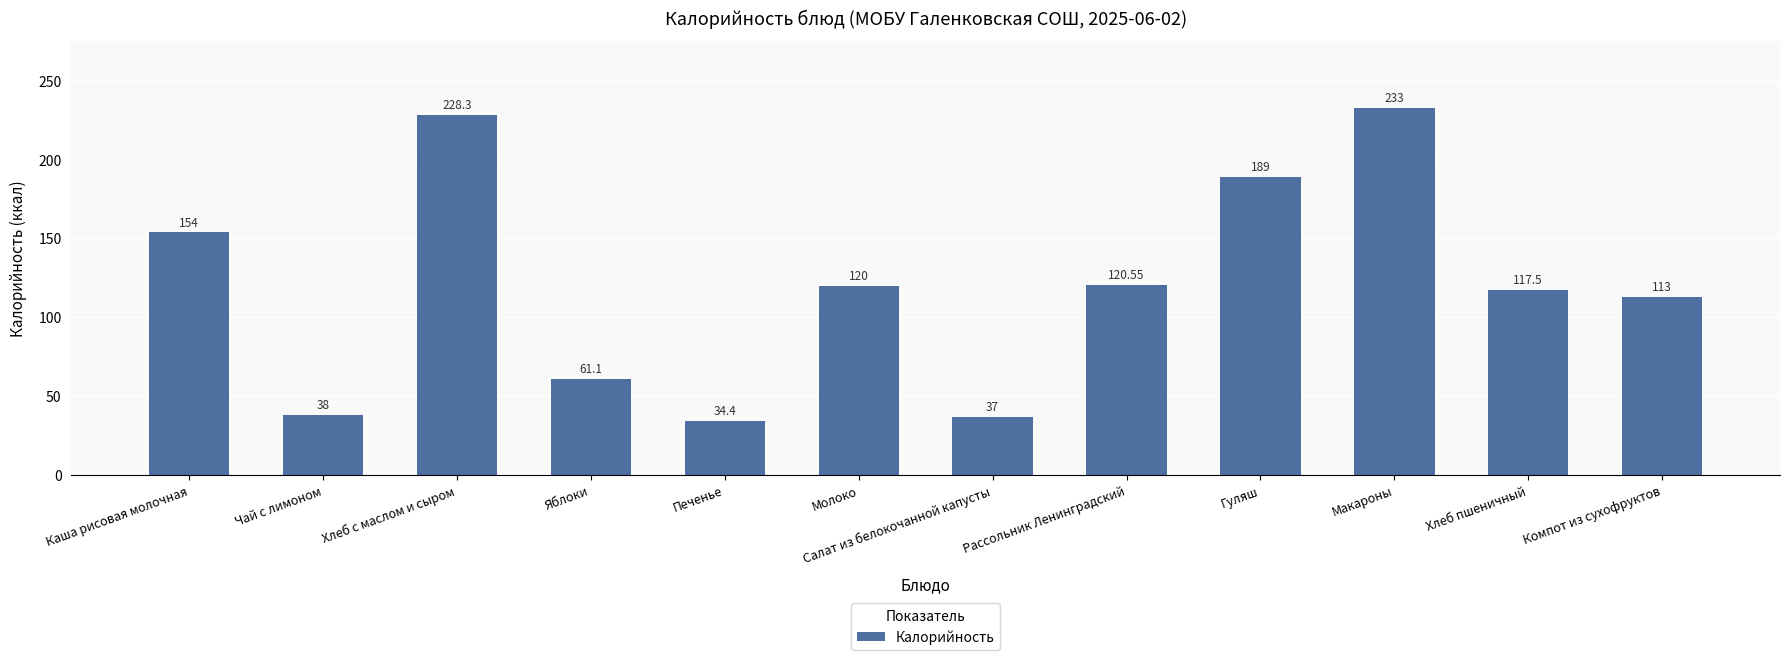

At which category does the chart reach its minimum across all series?

Печенье